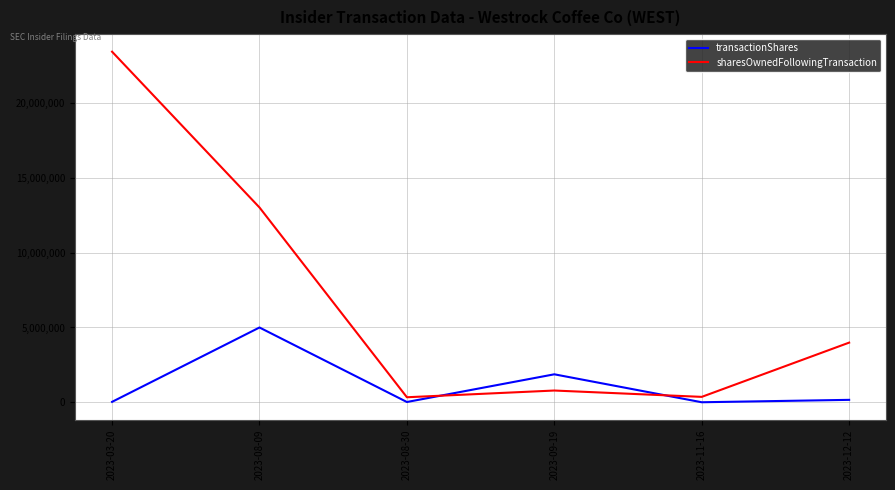

What is the spread (max minus min) of values at 2023-03-20?

23363104